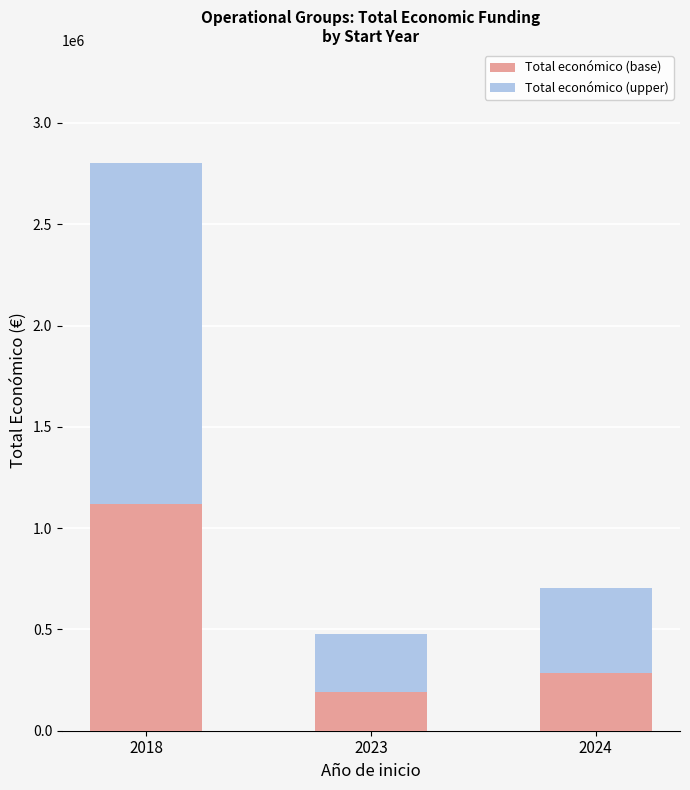

What is the lowest value of the Total económico (base) series?

191952.8